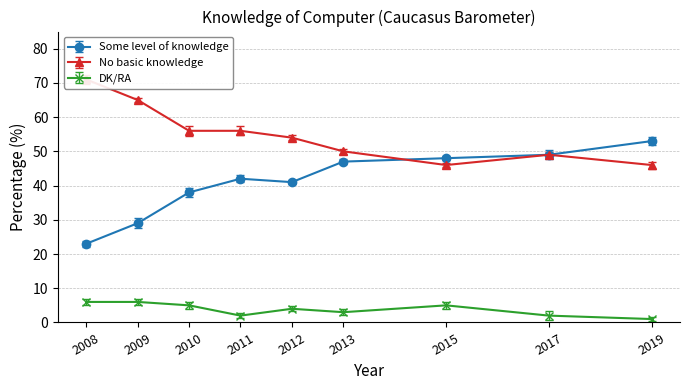

Rank the categories by DK/RA value from highest to lowest.

2008, 2009, 2010, 2015, 2012, 2013, 2011, 2017, 2019